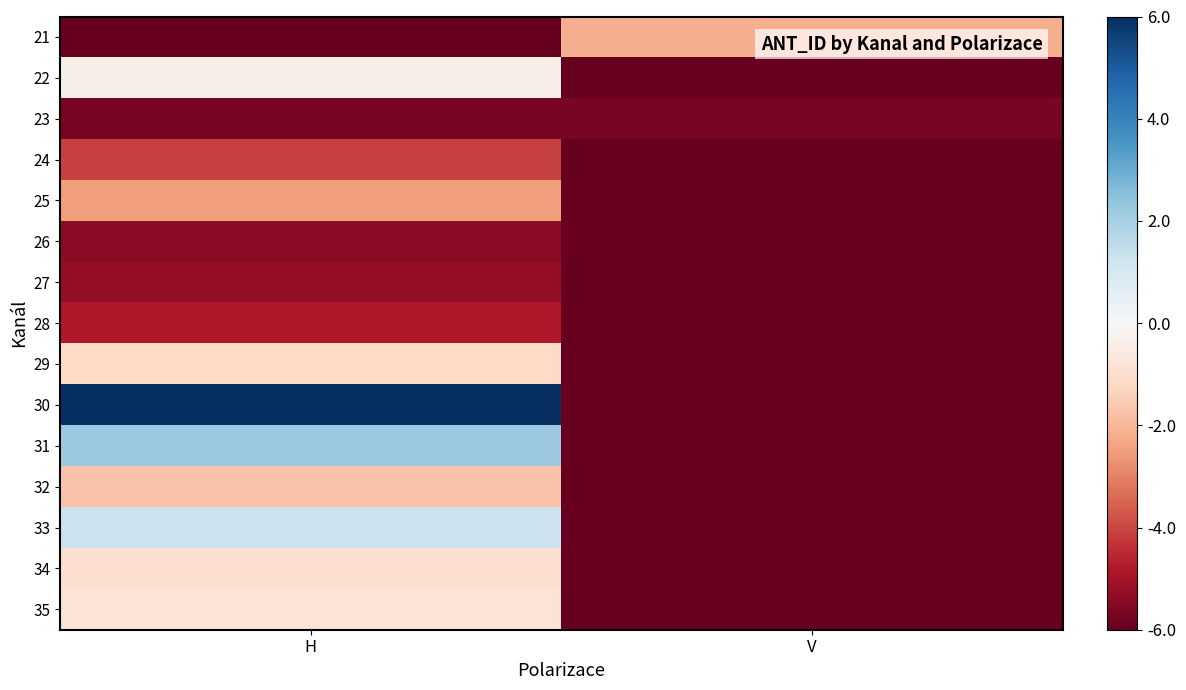

Reading left to right, extract all data points from this chart.

21: H=-6.0	V=-2.2
22: H=-0.4	V=-6.0
23: H=-5.7	V=-5.7
24: H=-4.1	V=-6.0
25: H=-2.5	V=-6.0
26: H=-5.4	V=-6.0
27: H=-5.3	V=-6.0
28: H=-4.8	V=-6.0
29: H=-1.2	V=-6.0
30: H=6.0	V=-6.0
31: H=2.2	V=-6.0
32: H=-1.7	V=-6.0
33: H=1.3	V=-6.0
34: H=-1.0	V=-6.0
35: H=-0.8	V=-6.0